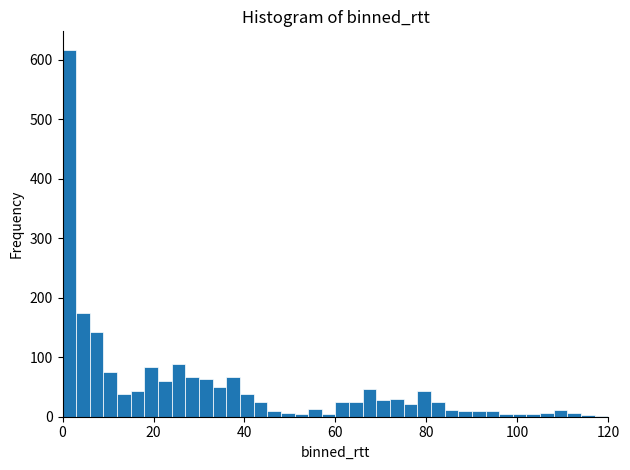

Around what value on the x-axis is the tallest bar? Give the approximate position of its centre, as read against the axis.

2